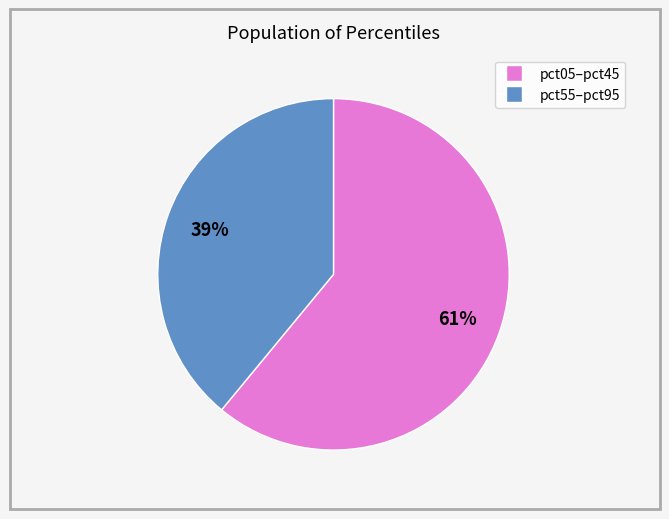

To the nearest percent, what is the average slice percentage?

50%